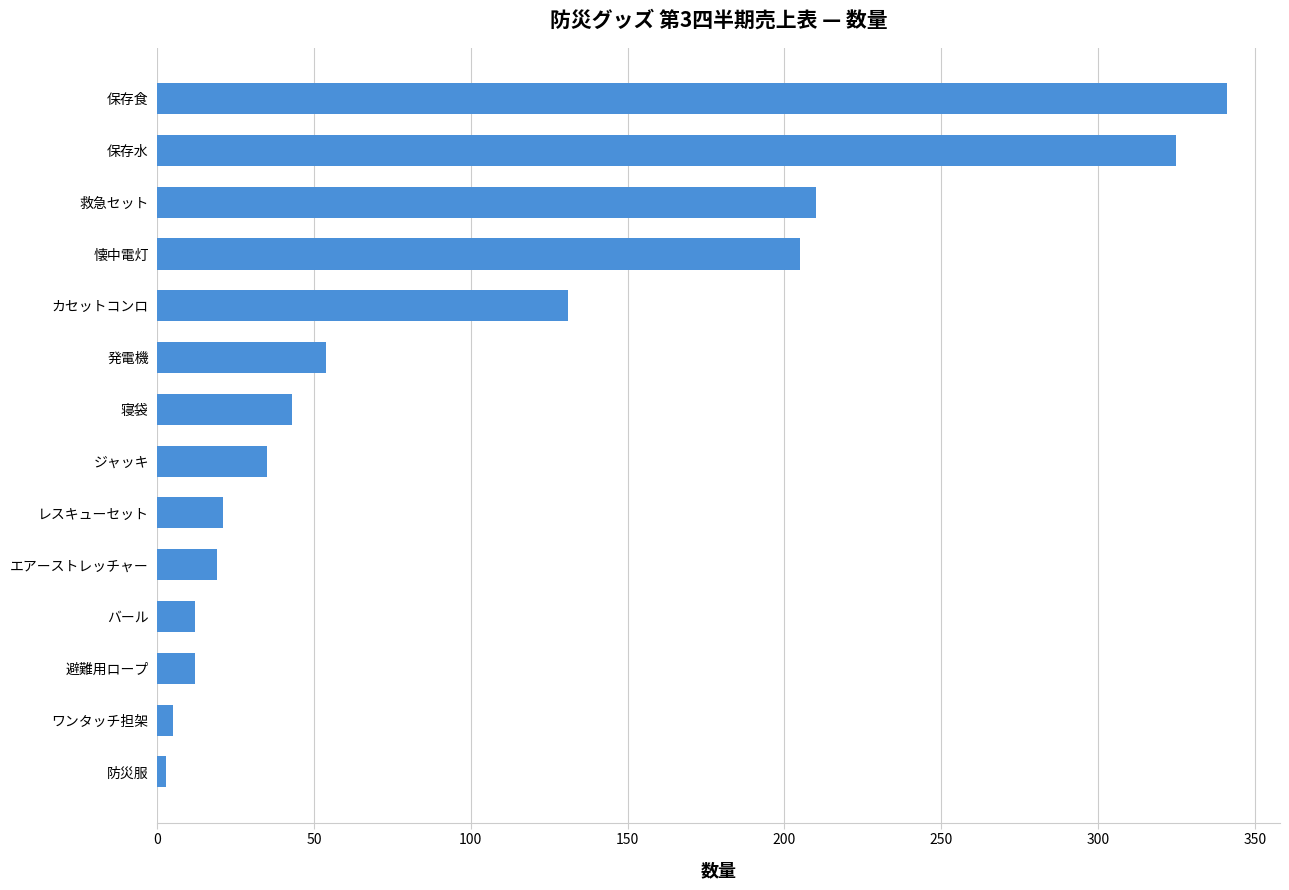

Is it true that the value at 救急セット is 146?

False